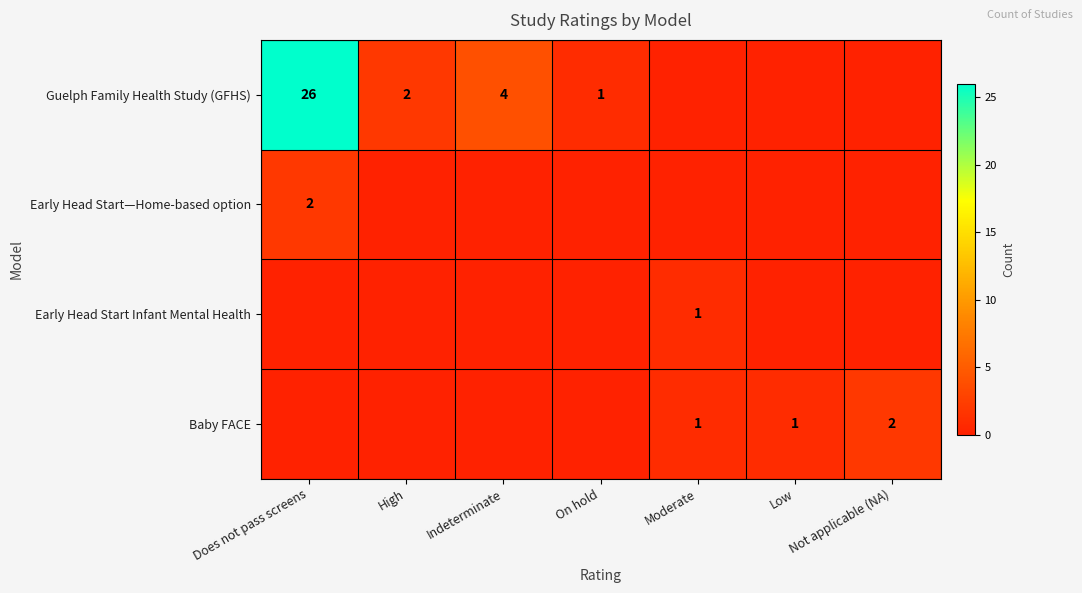

The Early Head Start Infant Mental Health series shows 0 at Moderate. True or false?

False